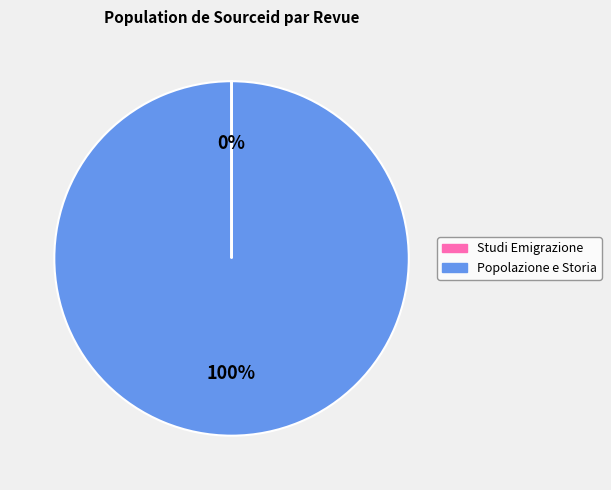

What is the majority slice?

Popolazione e Storia